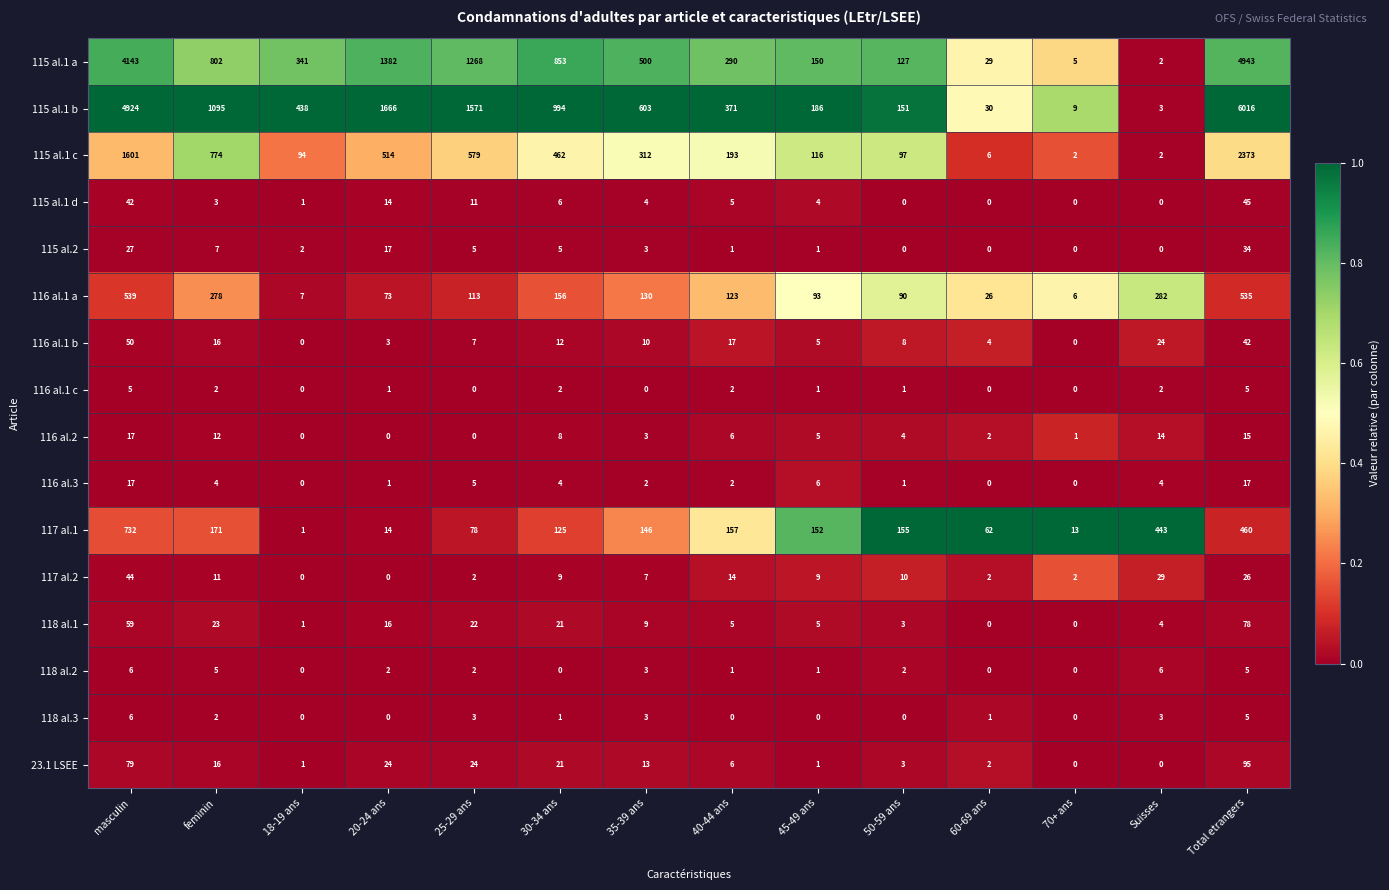

What is the difference between the maximum and minimum values in the 115 al.1 d series?

45